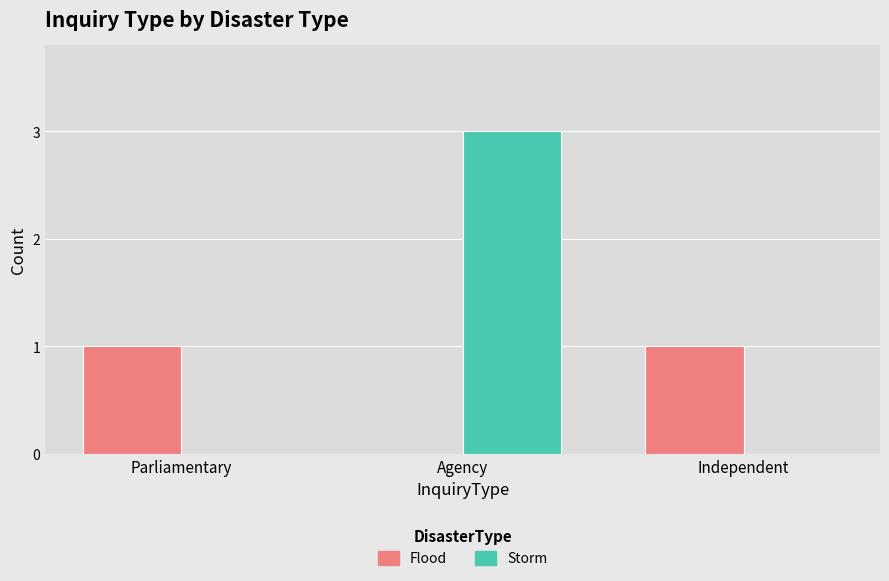

Reading left to right, list all the values displayed in this chart.

Flood: Parliamentary=1	Agency=0	Independent=1
Storm: Parliamentary=0	Agency=3	Independent=0